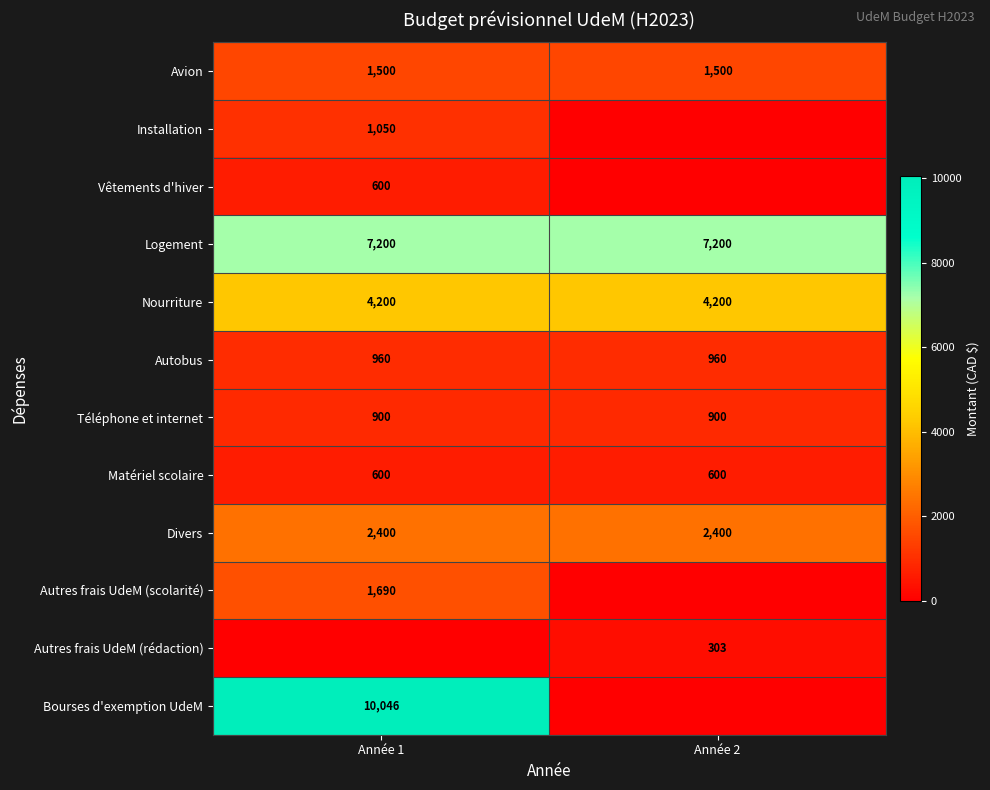

What is the sum of all Téléphone et internet values?

1800